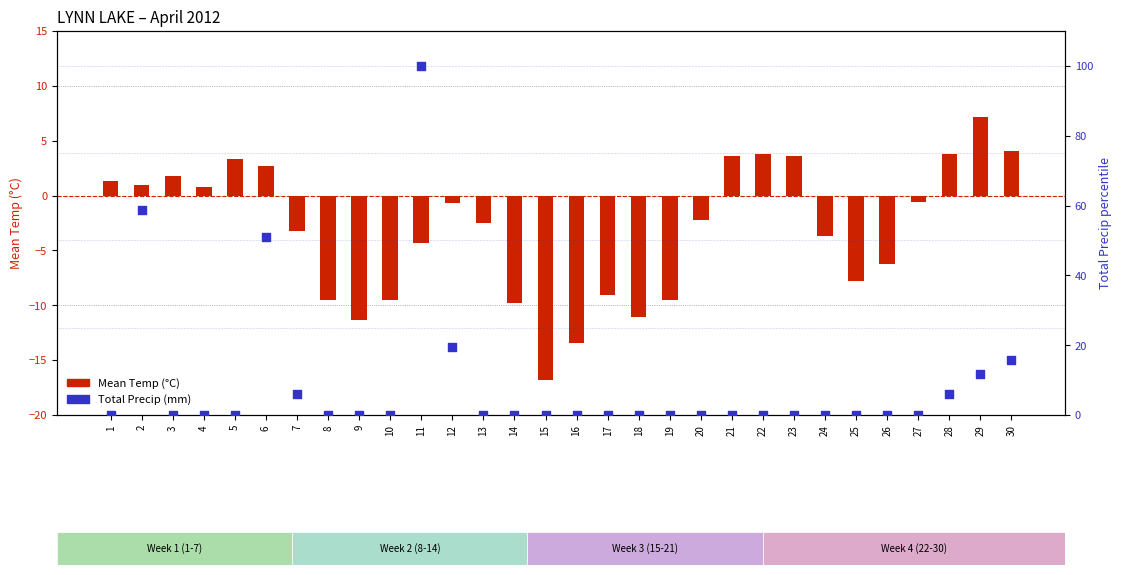

Which series reaches the minimum Y coordinate?

Mean Temp (°C)